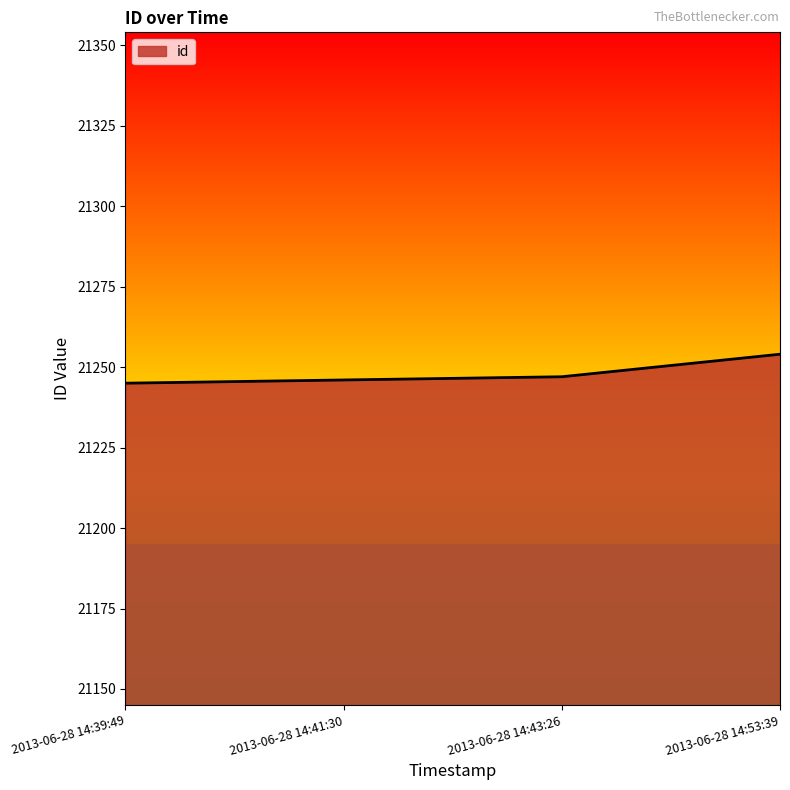

How many lines are shown in the chart?

1